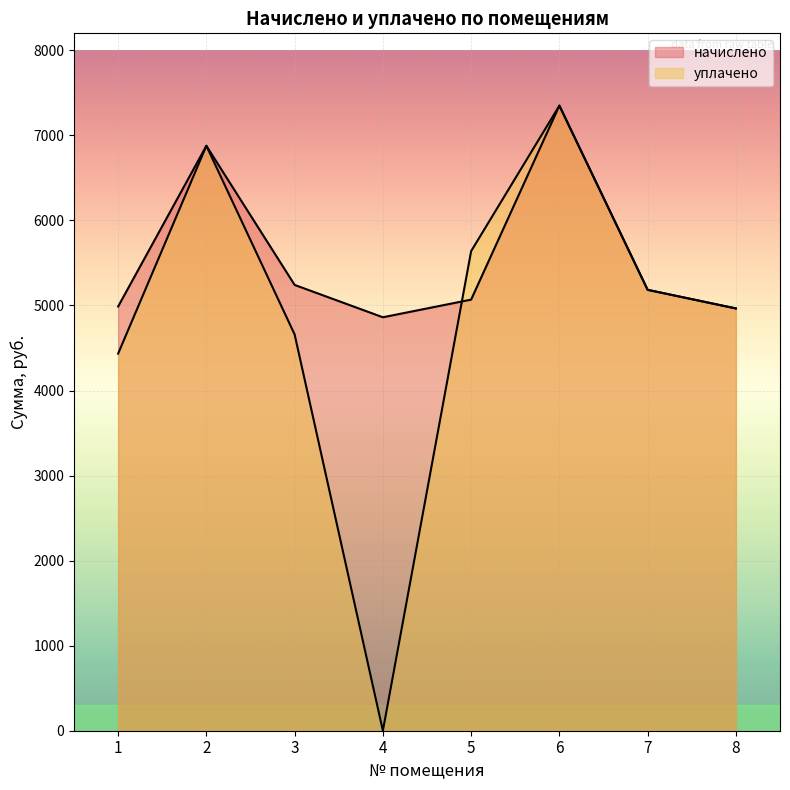

What is the sum of all уплачено values?

39108.2